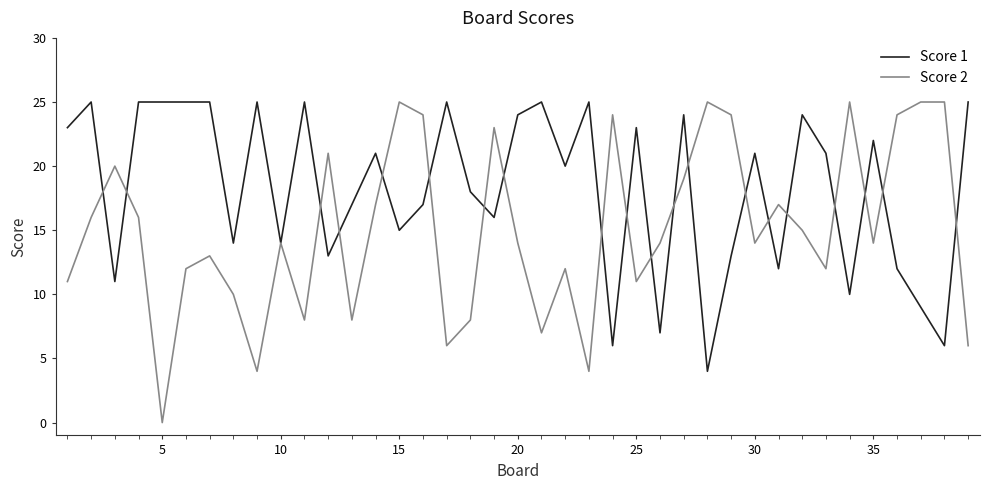

Rank the series by their average value, from lowest to highest.

Score 2, Score 1